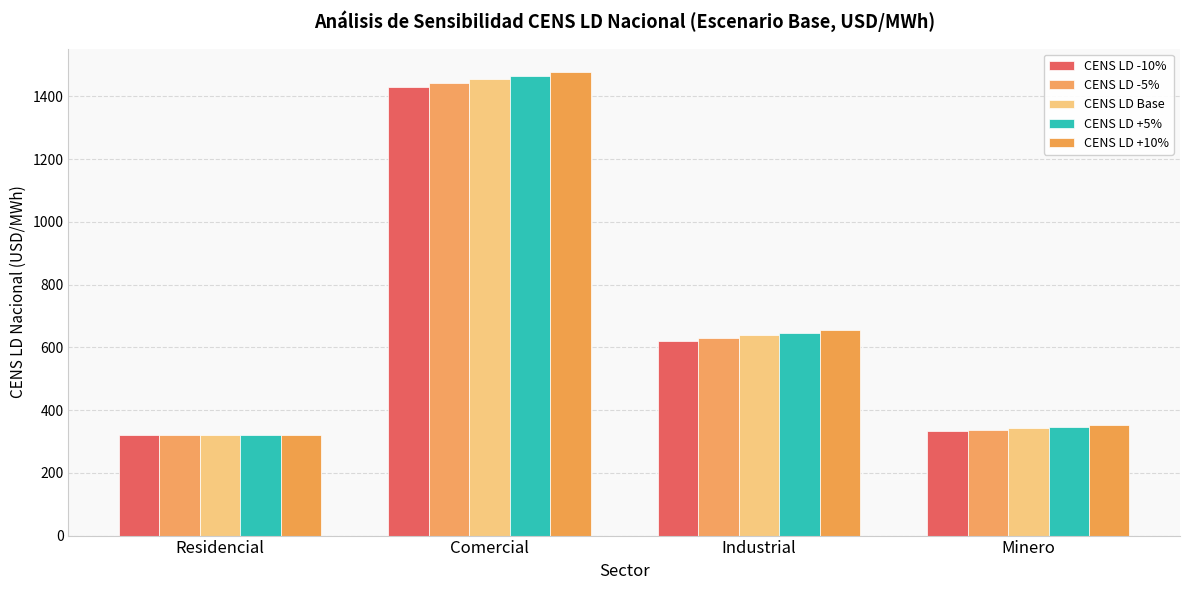

What are all the series names shown in the legend?

CENS LD -10%, CENS LD -5%, CENS LD Base, CENS LD +5%, CENS LD +10%